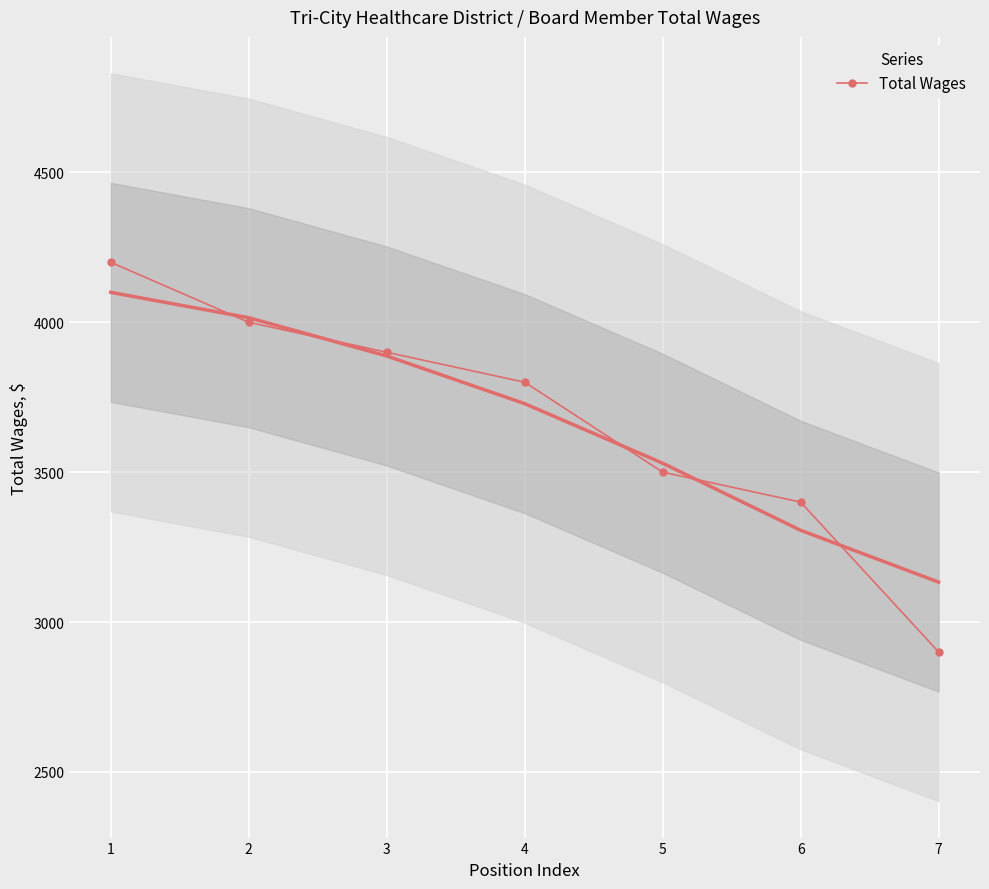

Which label corresponds to the largest value in the chart?

1